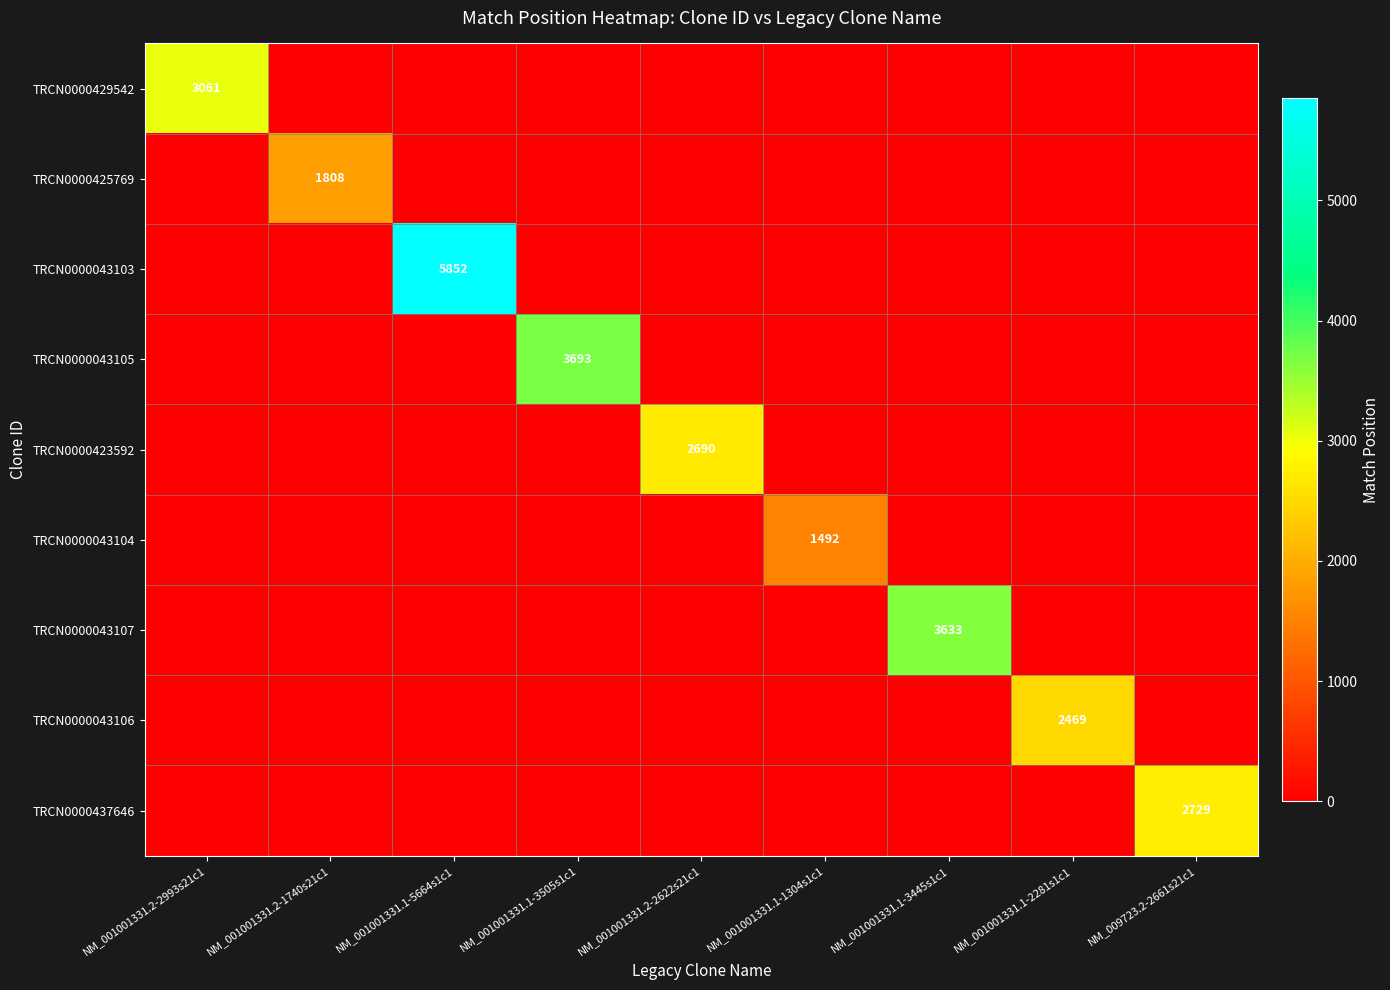

How many values in TRCN0000043106 are above zero?

1